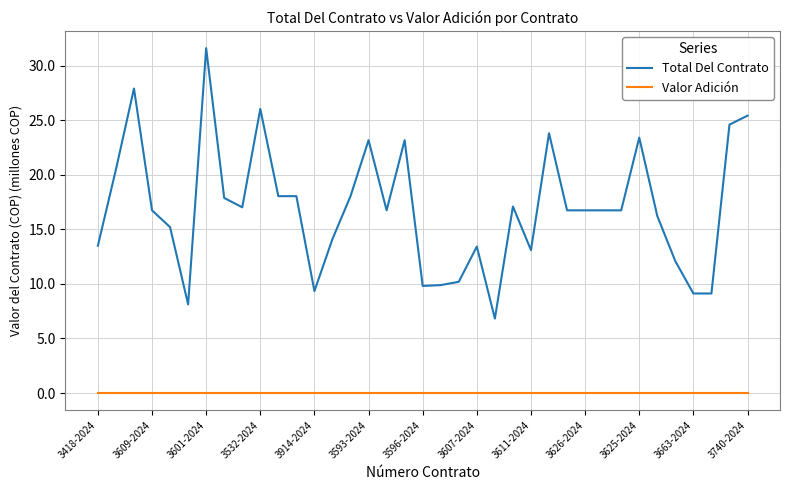

Rank the series by their average value, from lowest to highest.

Valor Adición, Total Del Contrato